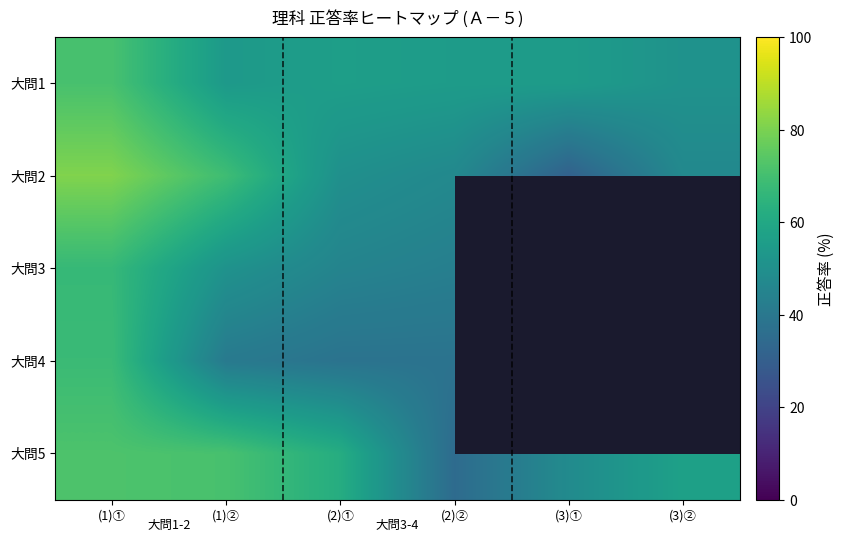

At which label does 大問1 reach its minimum?

(3)②